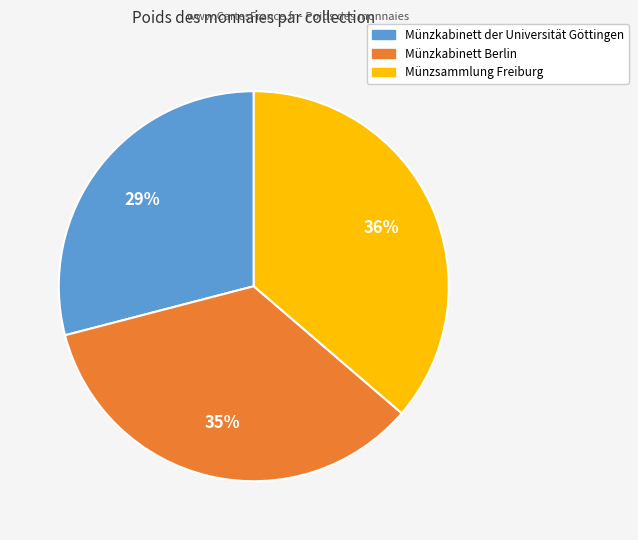

Is the sum of Münzkabinett der Universität Göttingen and Münzsammlung Freiburg greater than half?

Yes